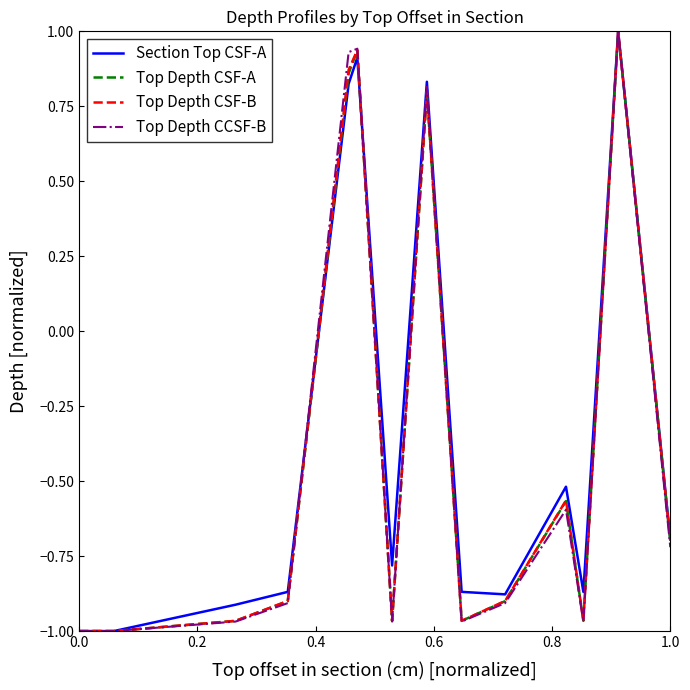

What is the maximum value shown in the chart?

1.0